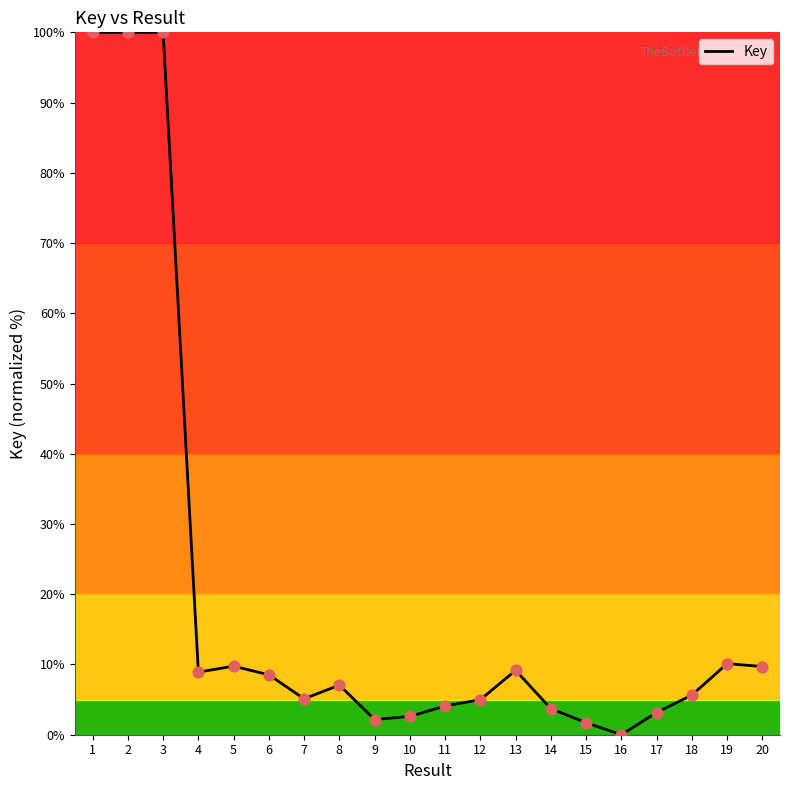

What is the change in value from 8 to 20?

+2.6